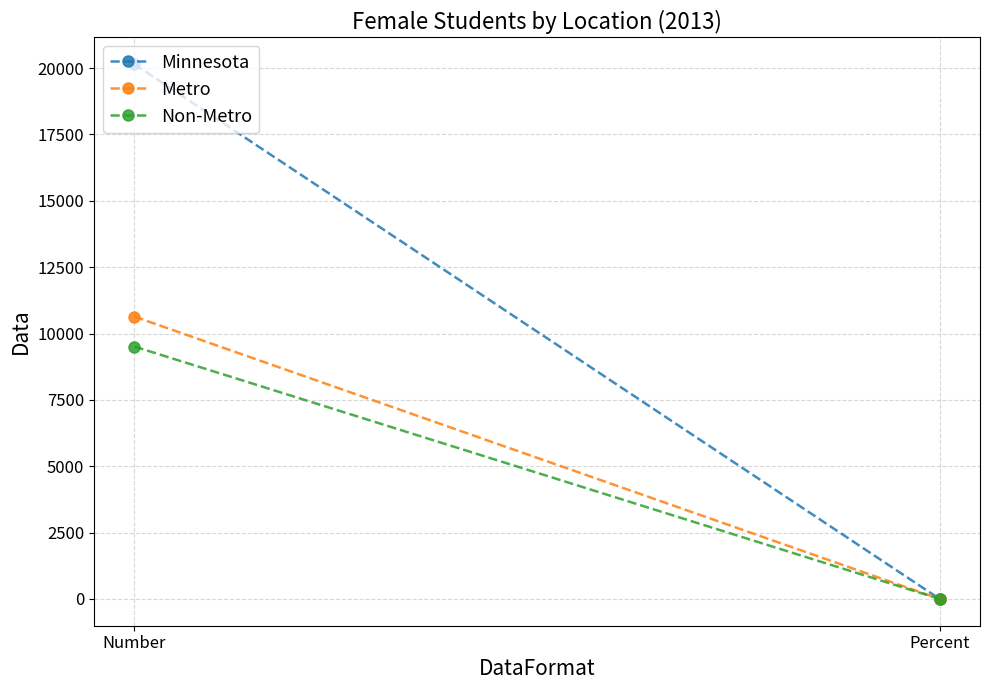

Count the number of categories in the chart.

2